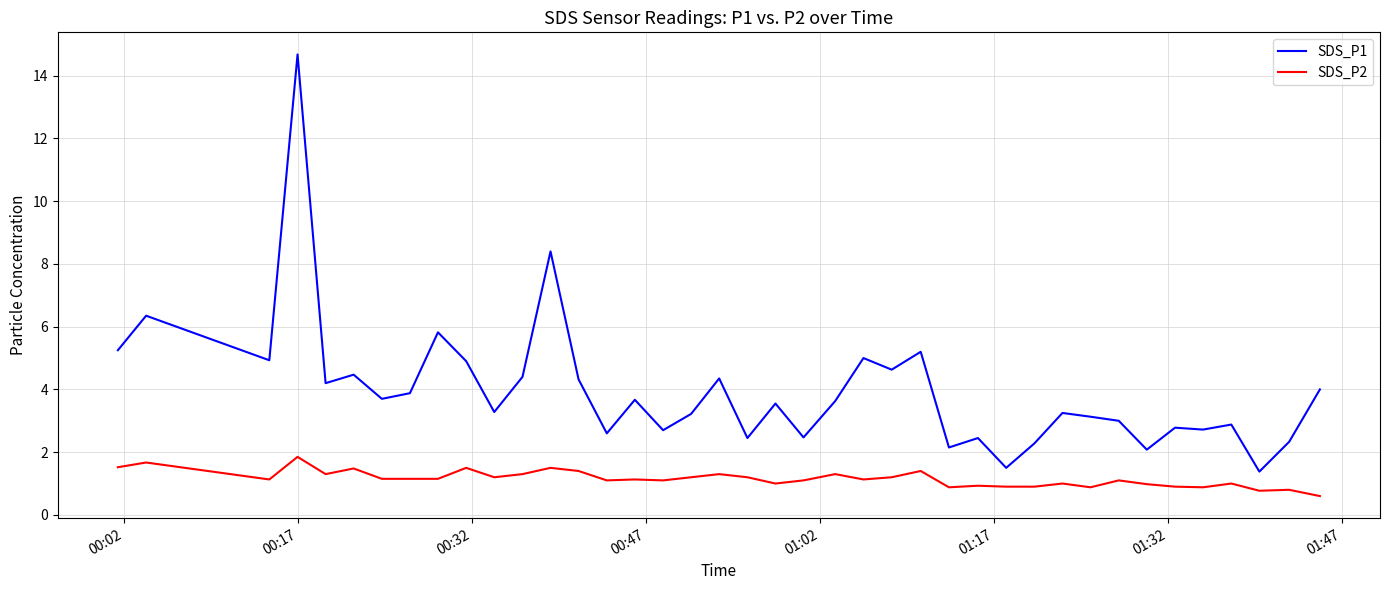

True or false: SDS_P2 and SDS_P1 cross at least once.

False